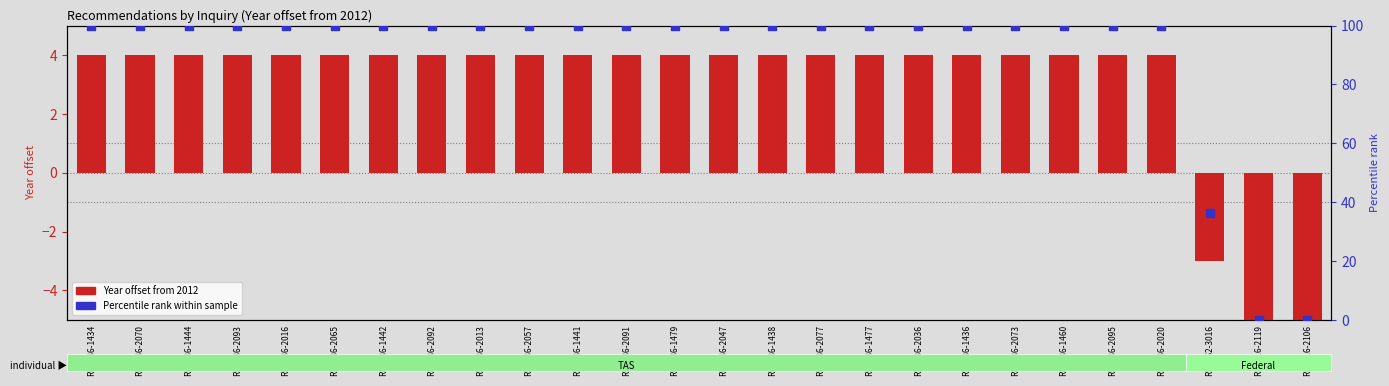

At how many categories does at least one series exceed 80?

23